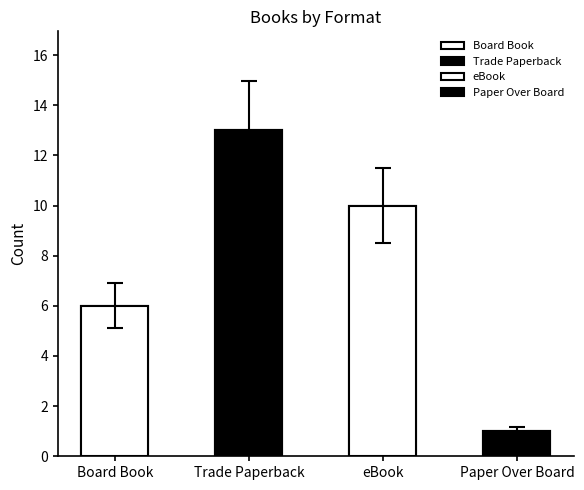

What position from the left is eBook?

3